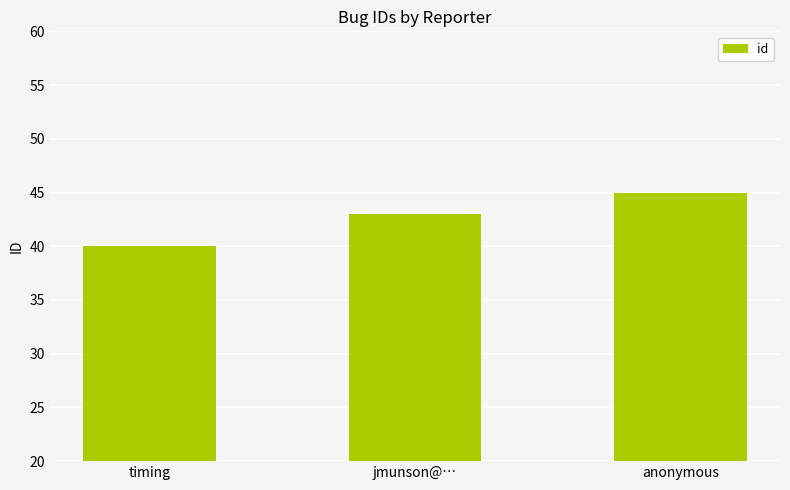

How many data points are less than 43?

1